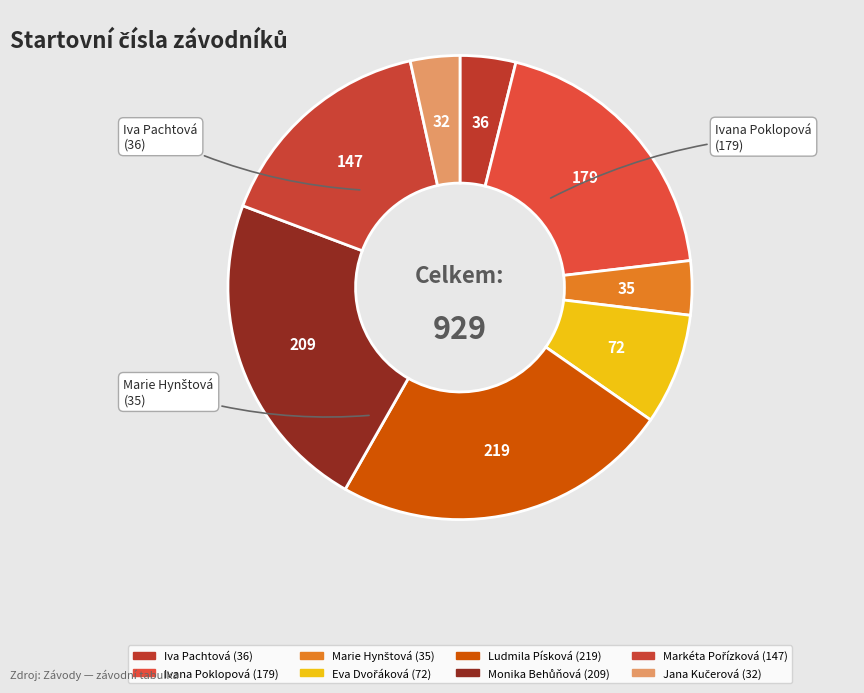

Count the number of slices in the pie.

8